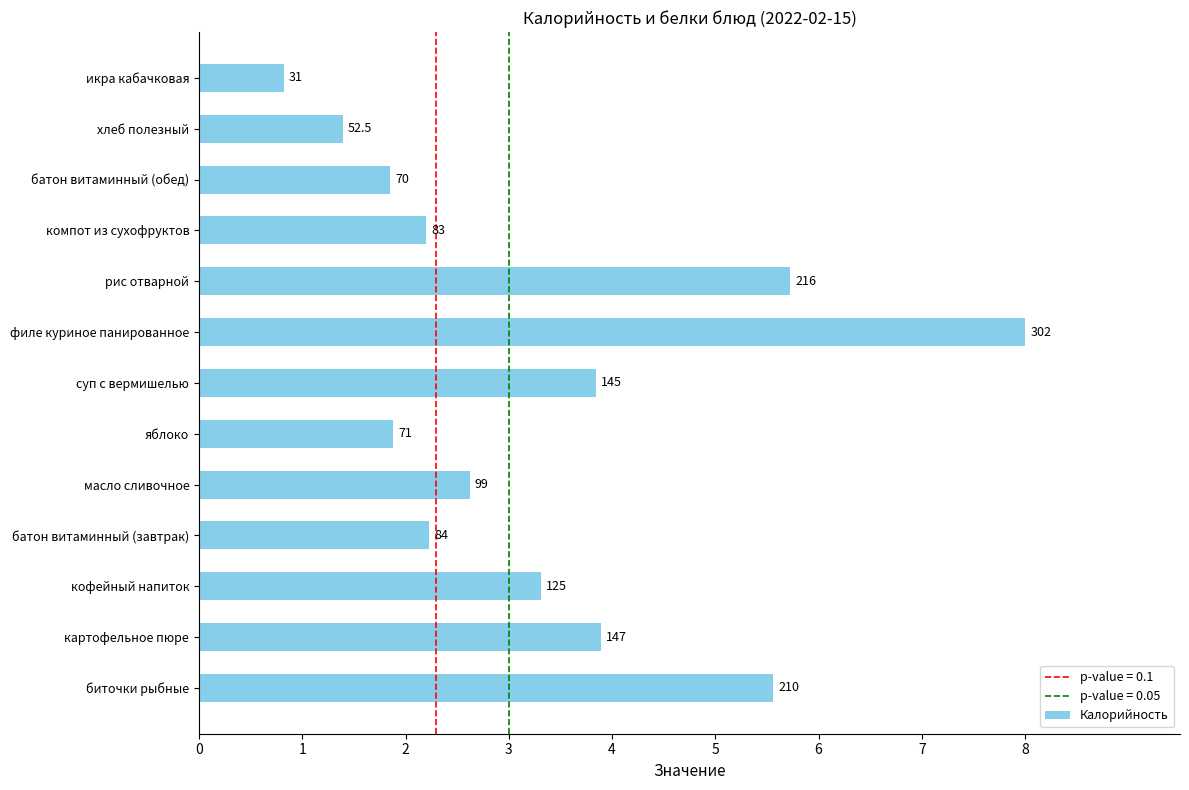

How many bars are there in total?

13